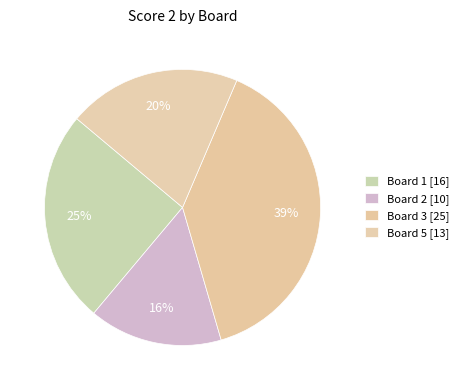

Count the number of slices in the pie.

4